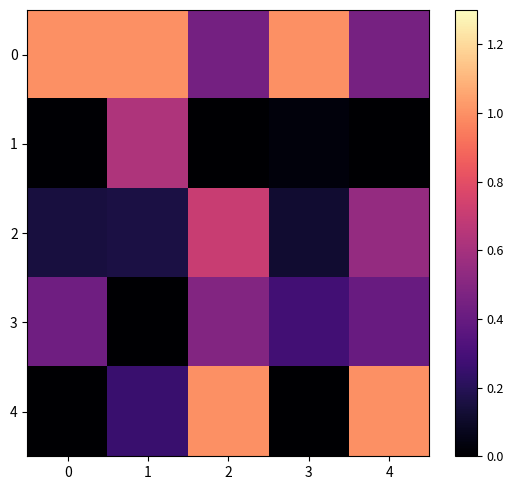

At how many categories does at least one series exceed 0?

5